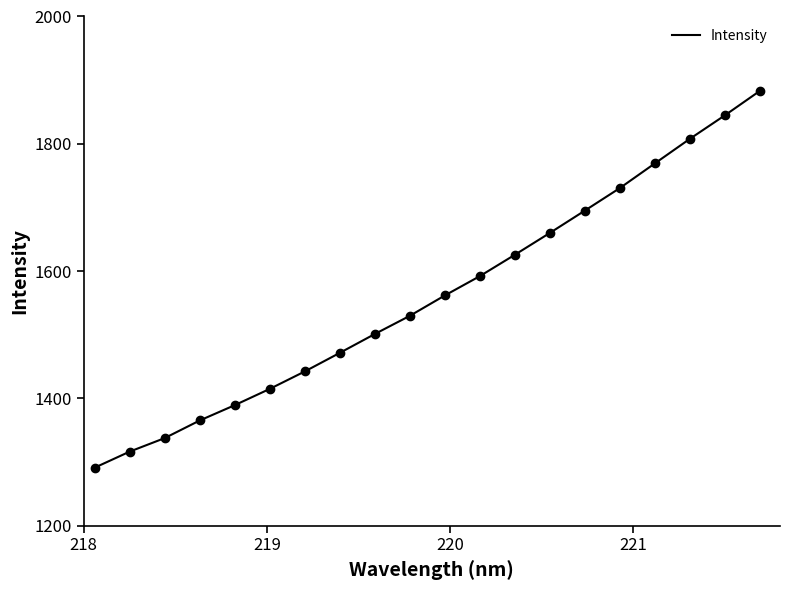

What is the minimum value shown in the chart?

1291.1